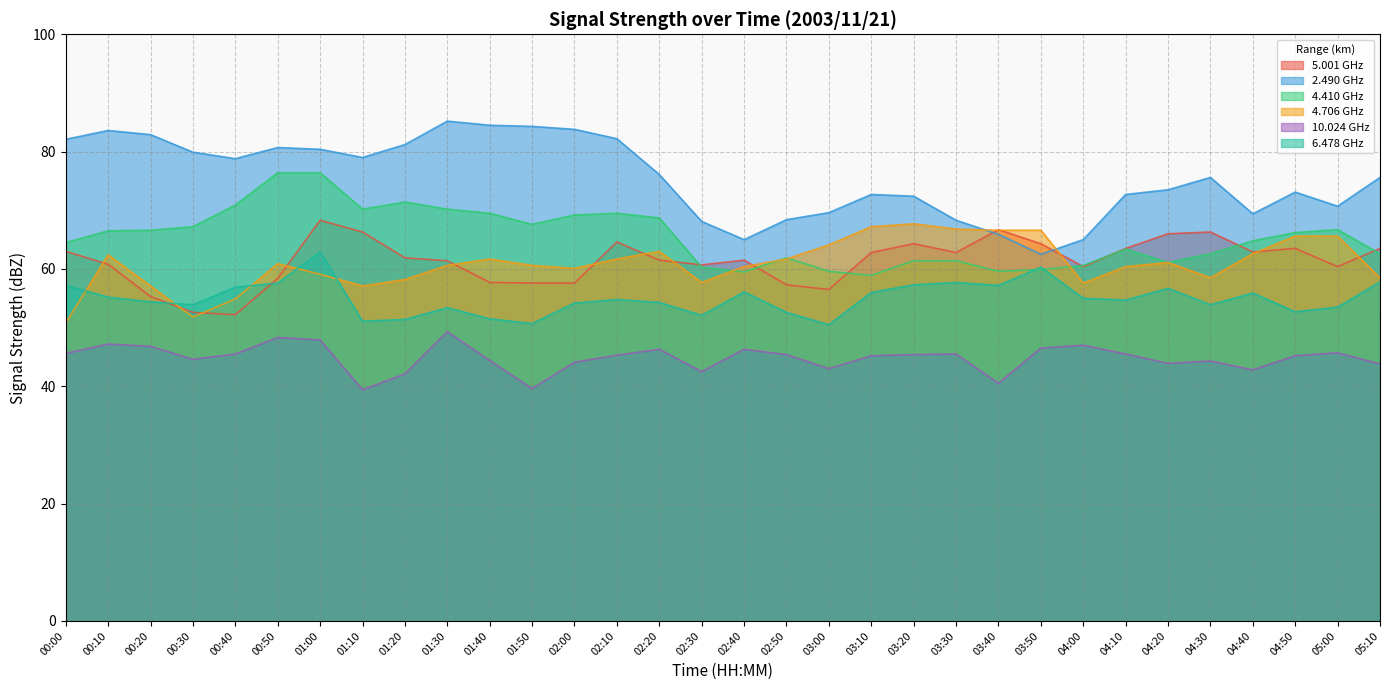

The   2.490 series shows 72.4 at 03:20. True or false?

True